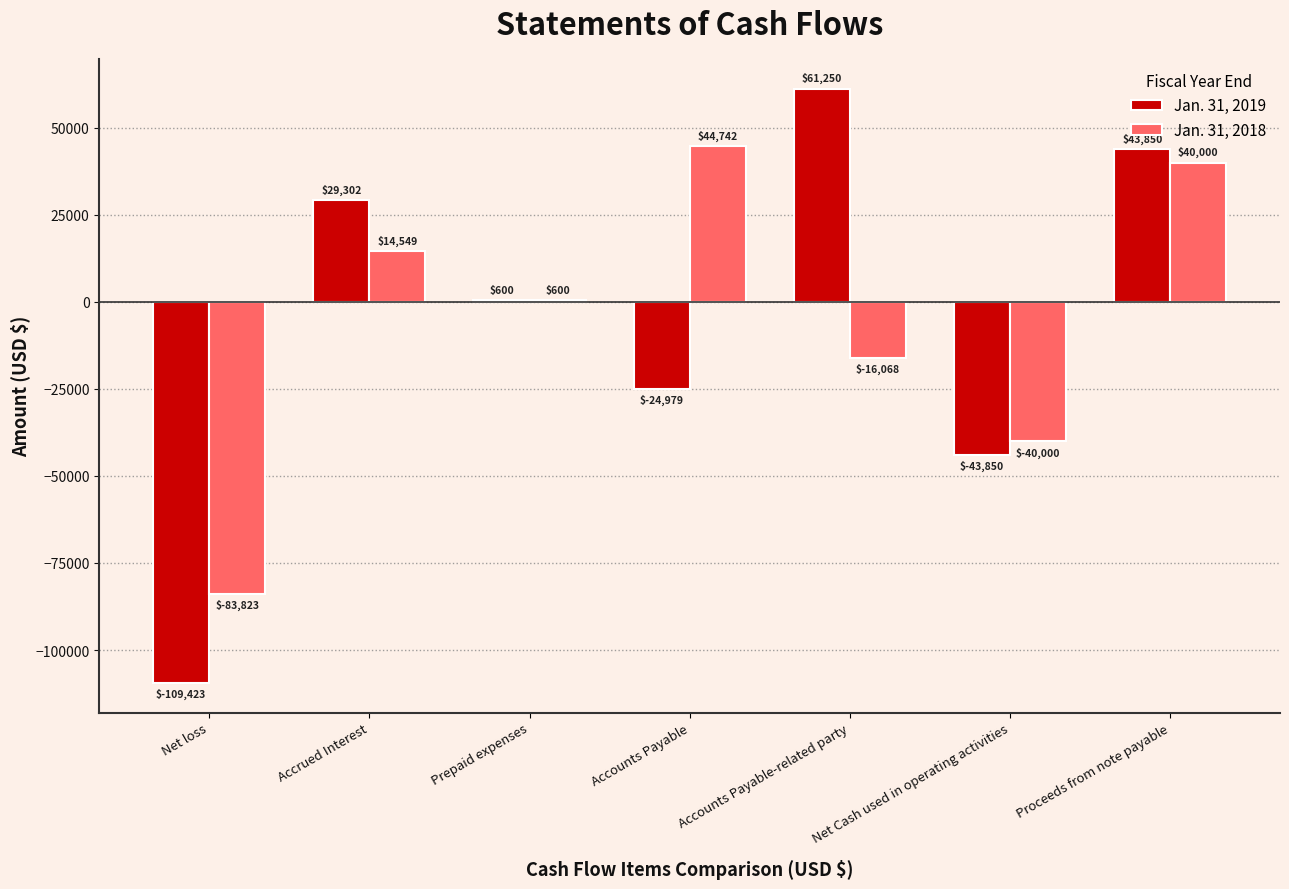

Which series has the largest range (max minus min)?

Jan. 31, 2019